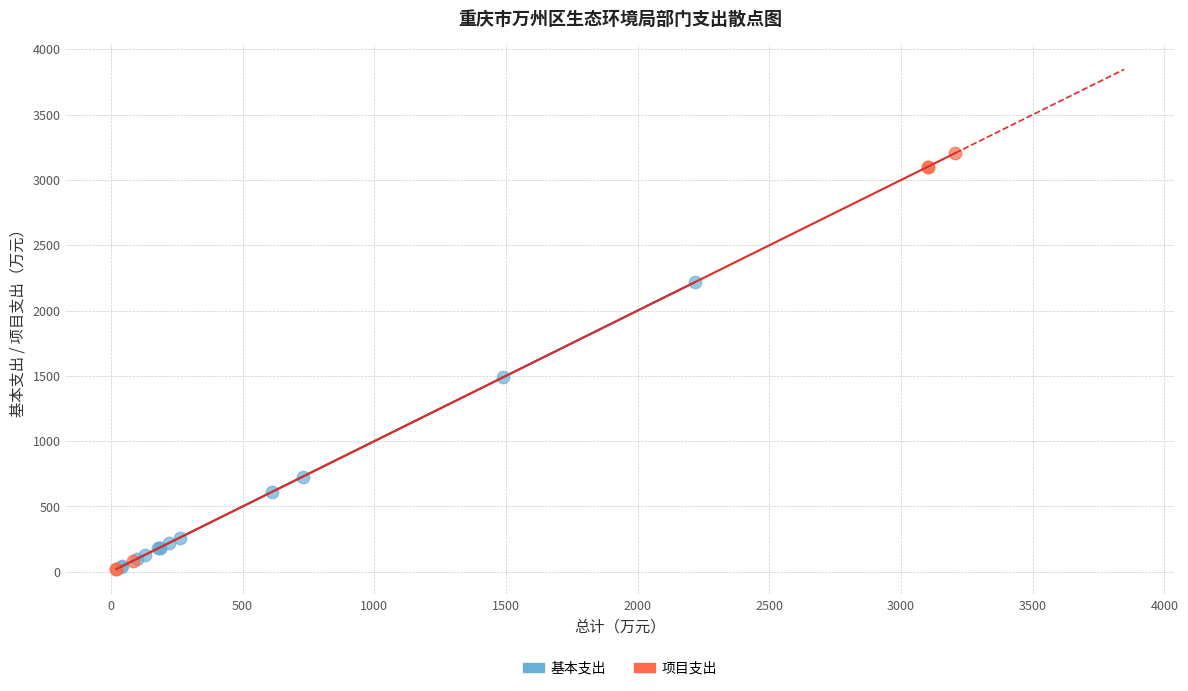

Which series has the widest spread of Y values?

项目支出